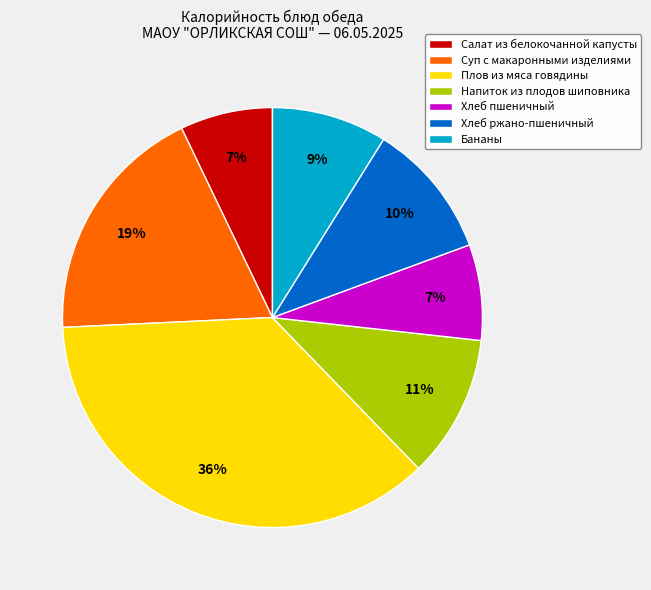

Is it true that Хлеб ржано-пшеничный is 10% of the pie?

True